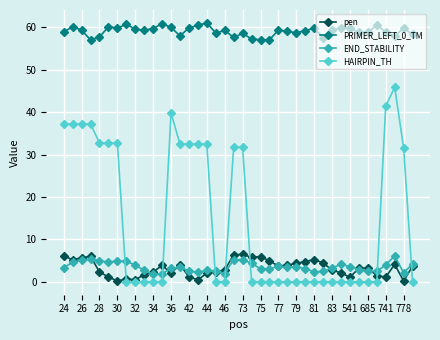

Which series has the largest range (max minus min)?

HAIRPIN_TH